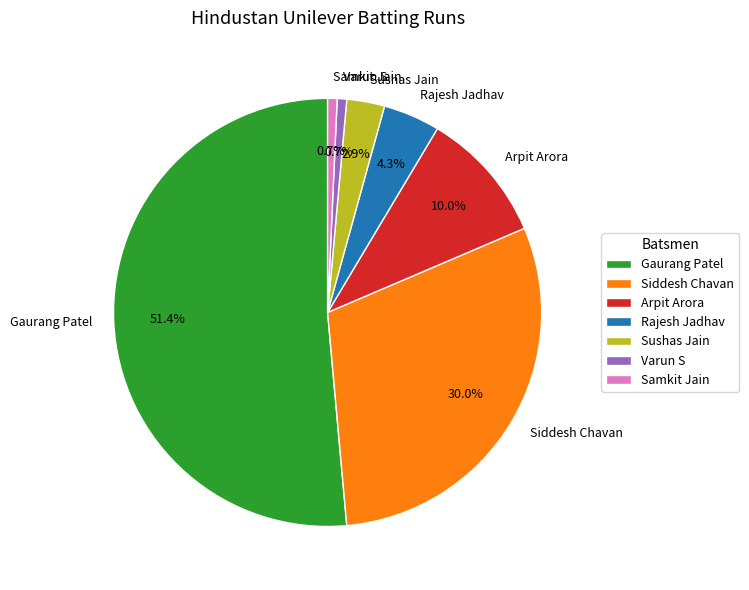

Approximately how many times larger is the value at Arpit Arora compared to Varun S?

14.0